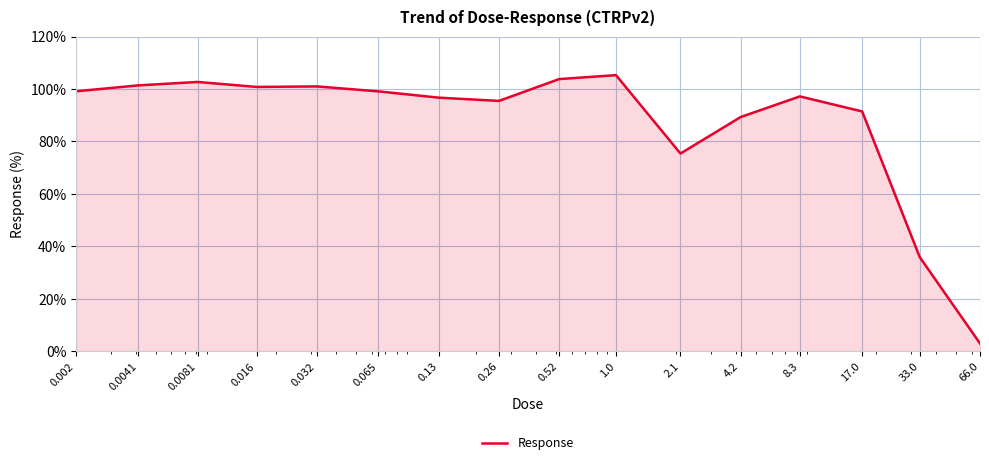

What is the smallest value displayed?

2.9